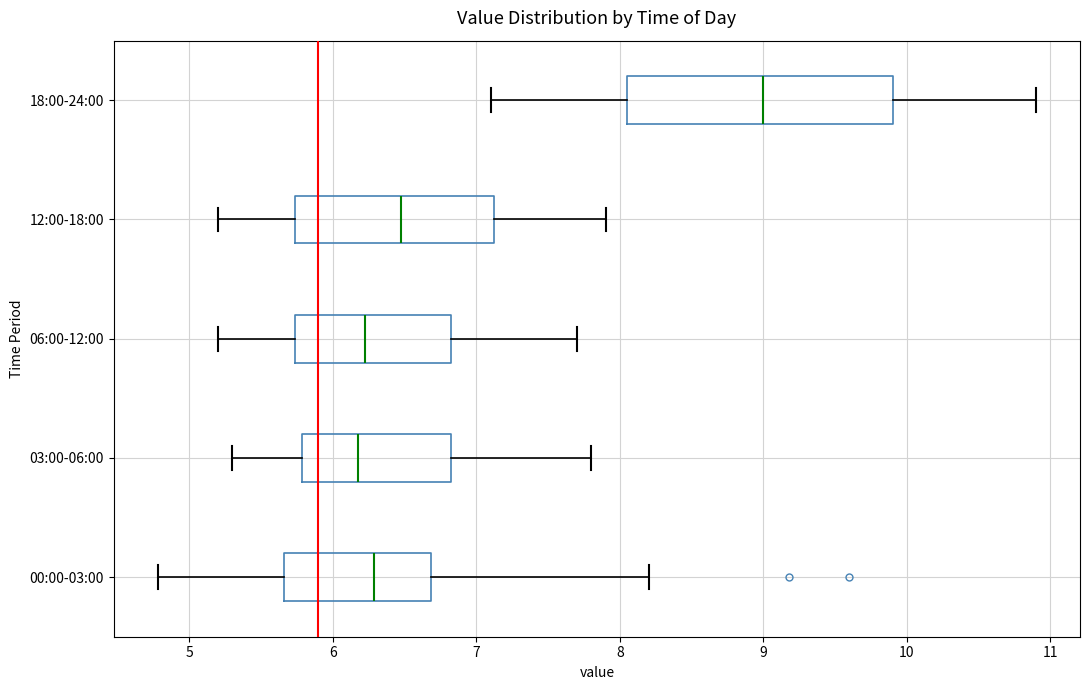

Which box has the furthest to the right median line?

18:00-24:00